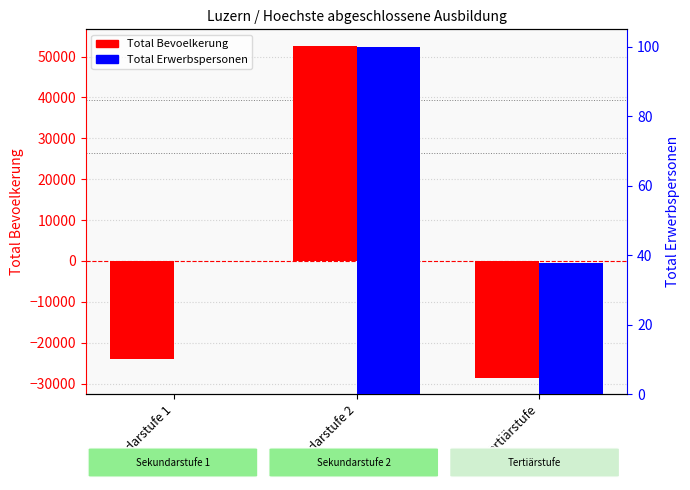

How many bars are there in total?

6